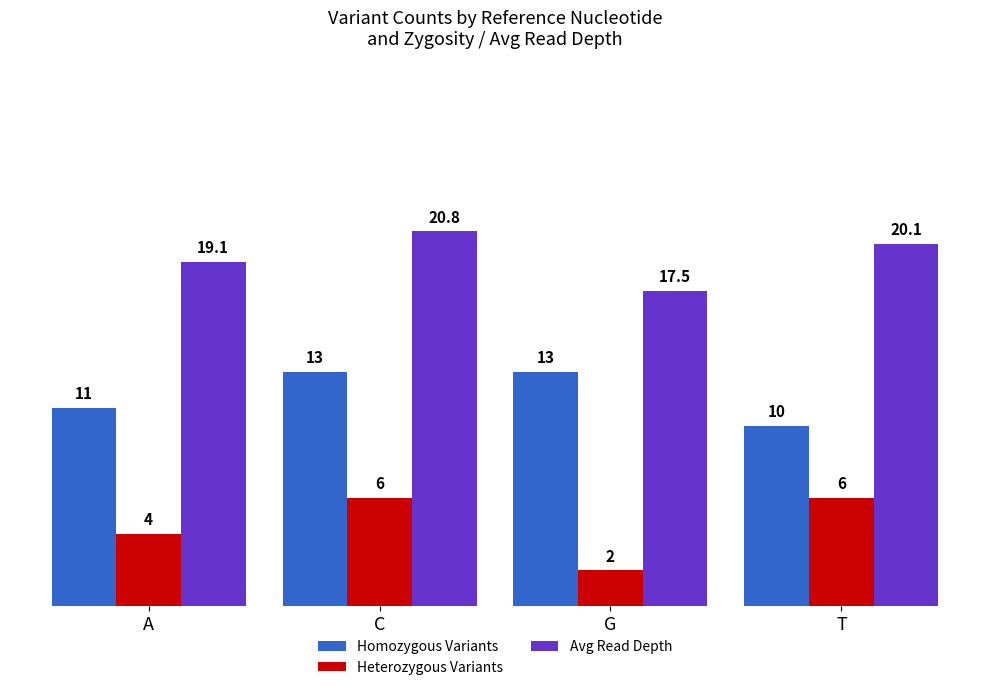

What is the difference between the maximum and minimum values in the Heterozygous Variants series?

4.0